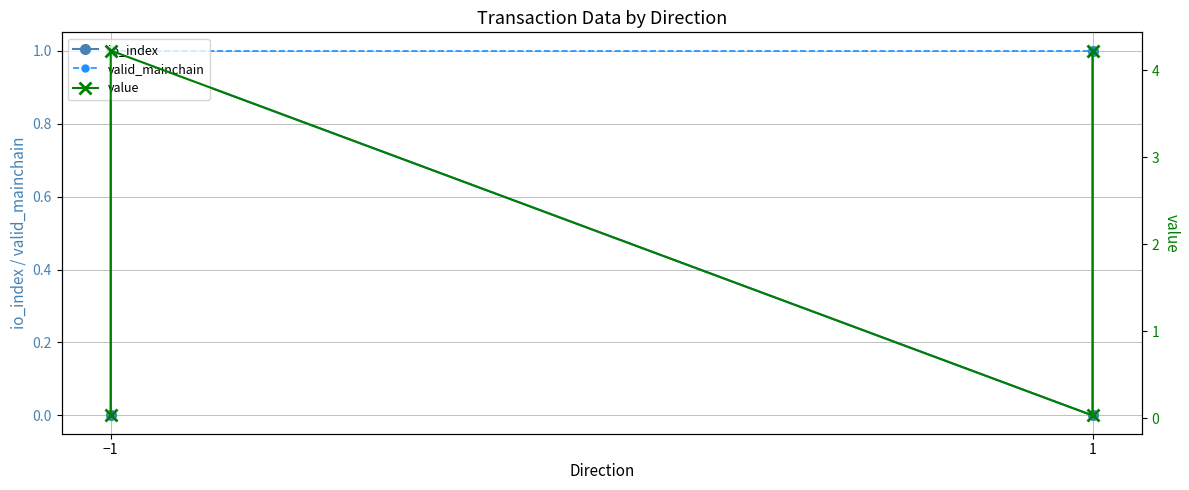

List the series in order of their peak value, lowest first.

io_index, valid_mainchain, value